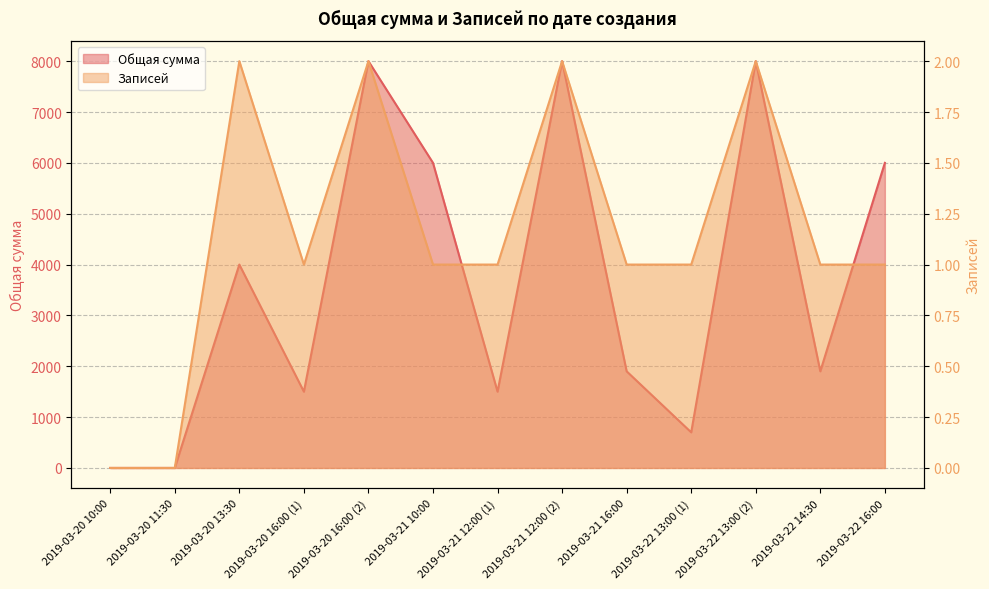

At which category is the sum across all series the highest?

2019-03-20 16:00 (2)